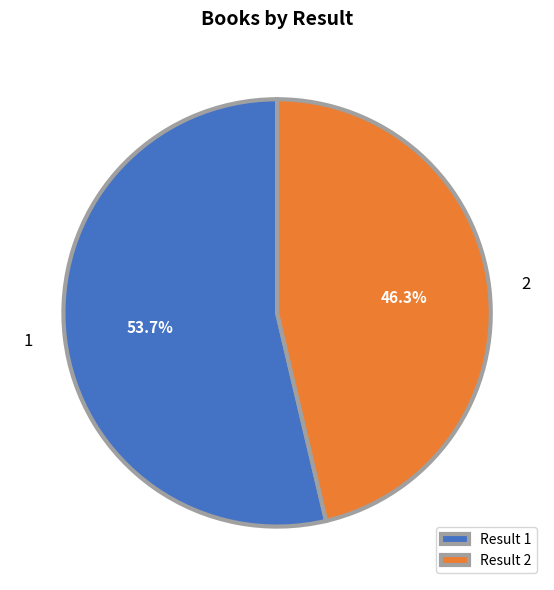

To the nearest percent, what portion does 2 represent?

46%